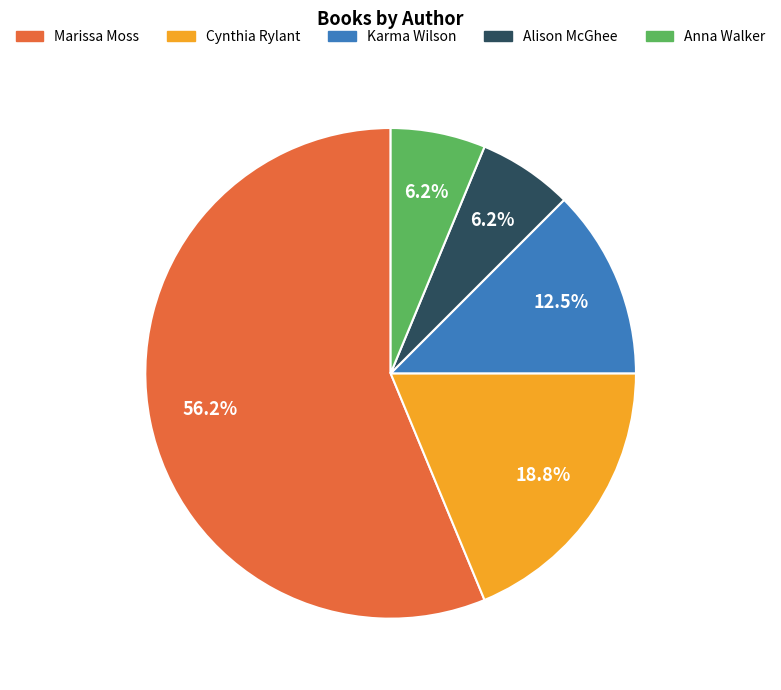

Is there any slice that represents more than half of the pie?

Yes